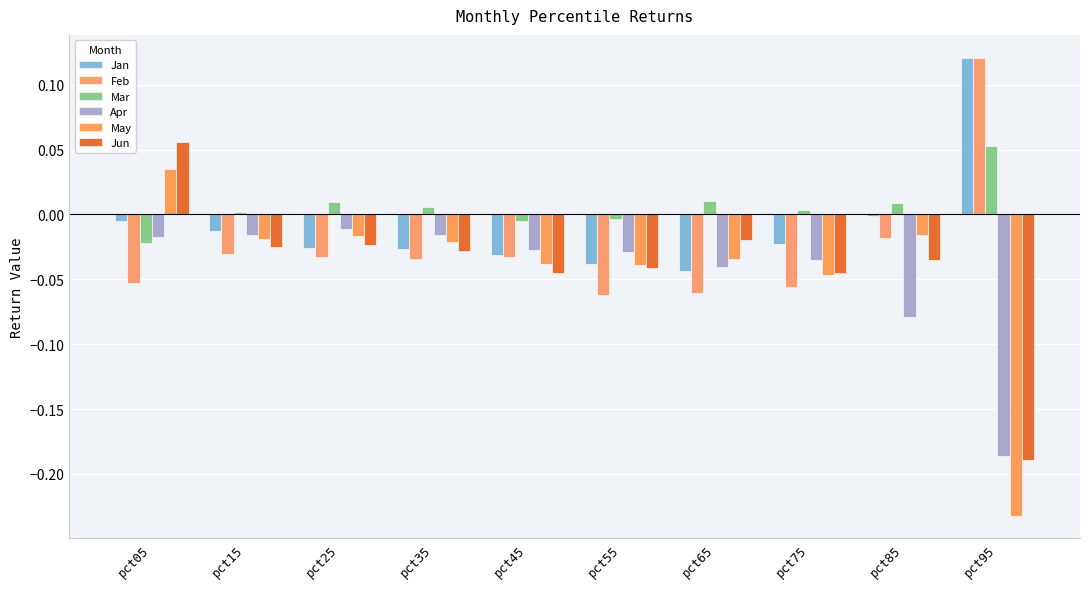

Between pct25 and pct95, which is larger?

pct95